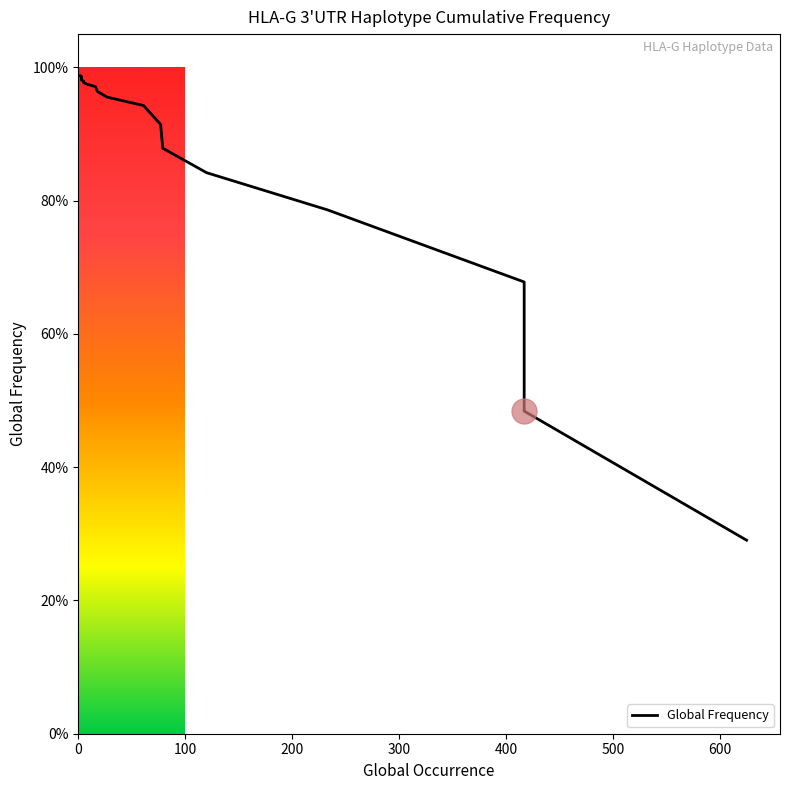

Is this an area chart (filled region under the line)?

No